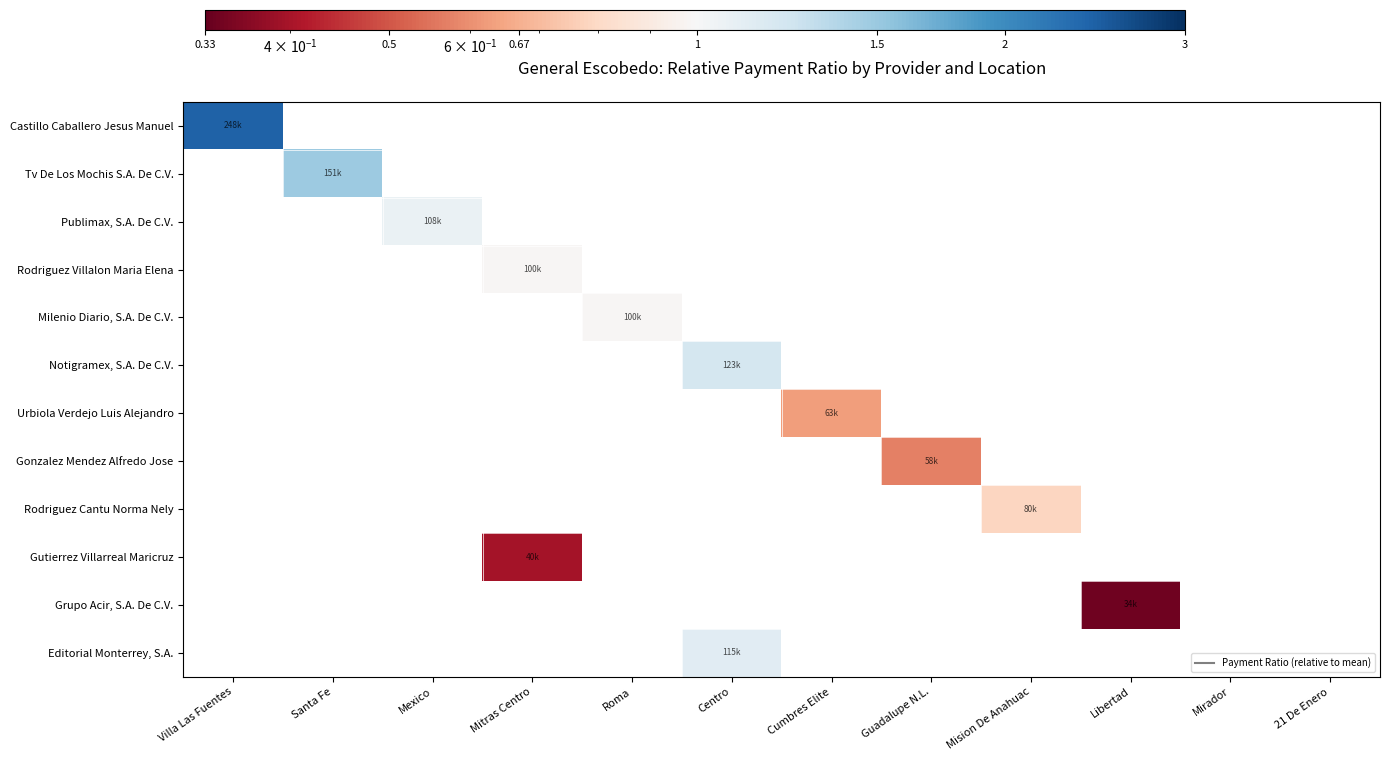

Count the number of categories in the chart.

12